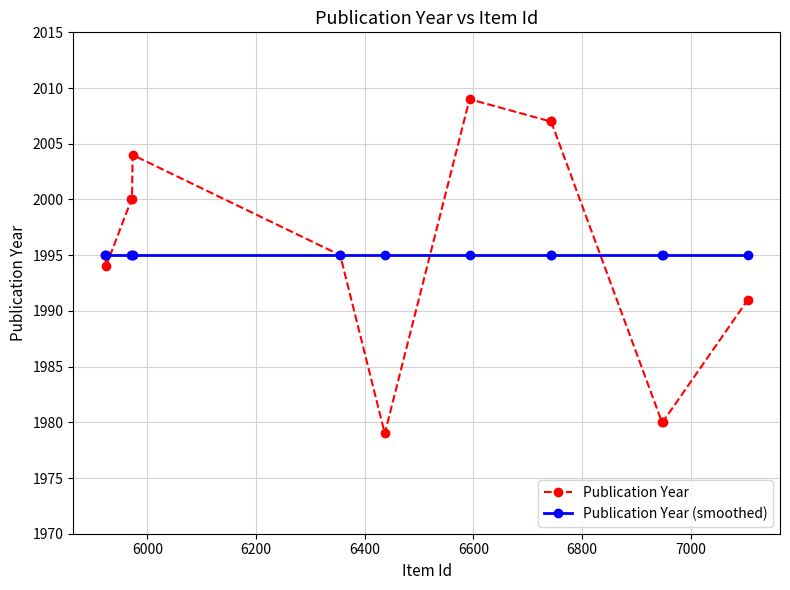

Which series has the widest spread of values?

Publication Year